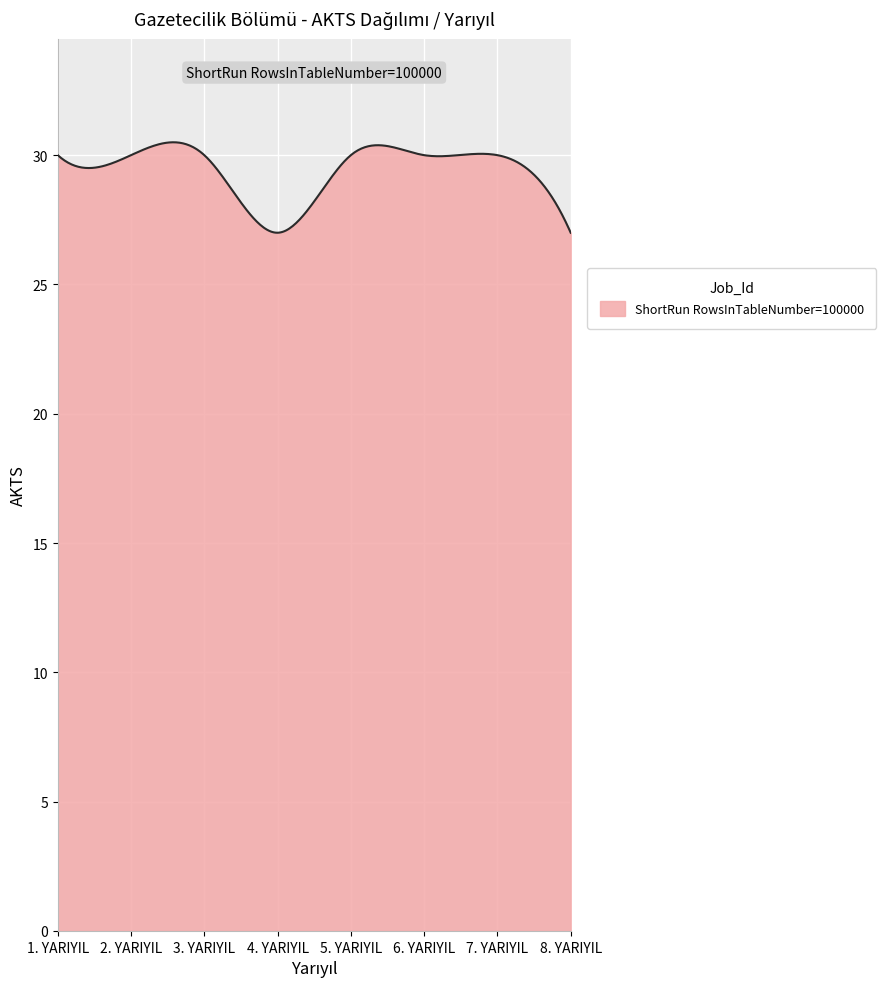

What is the sum of all values?

8820.0